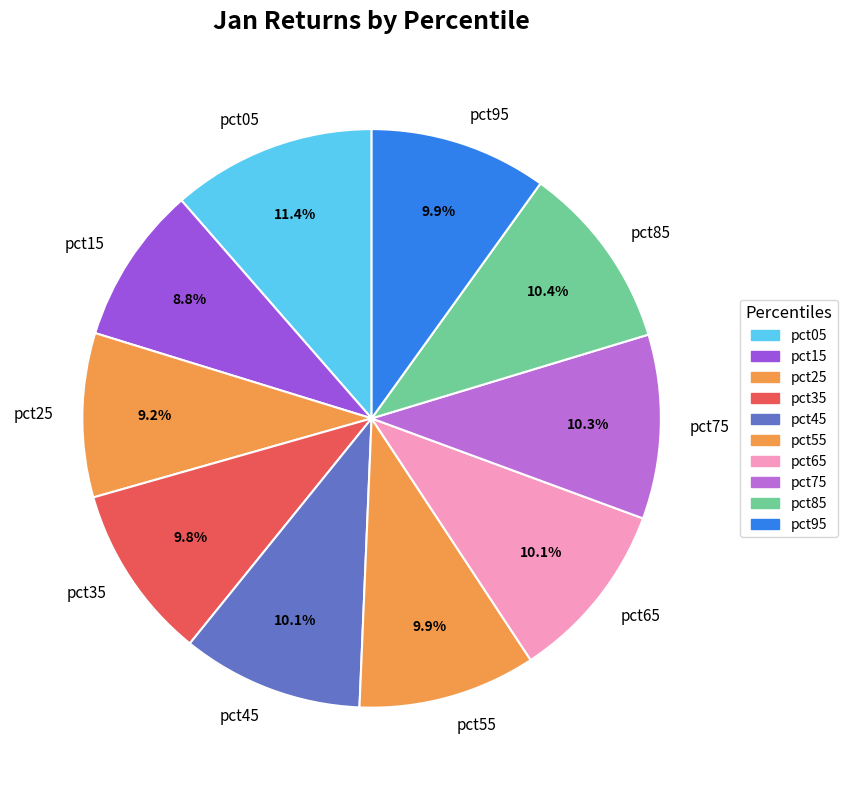

How many segments does this pie chart have?

10